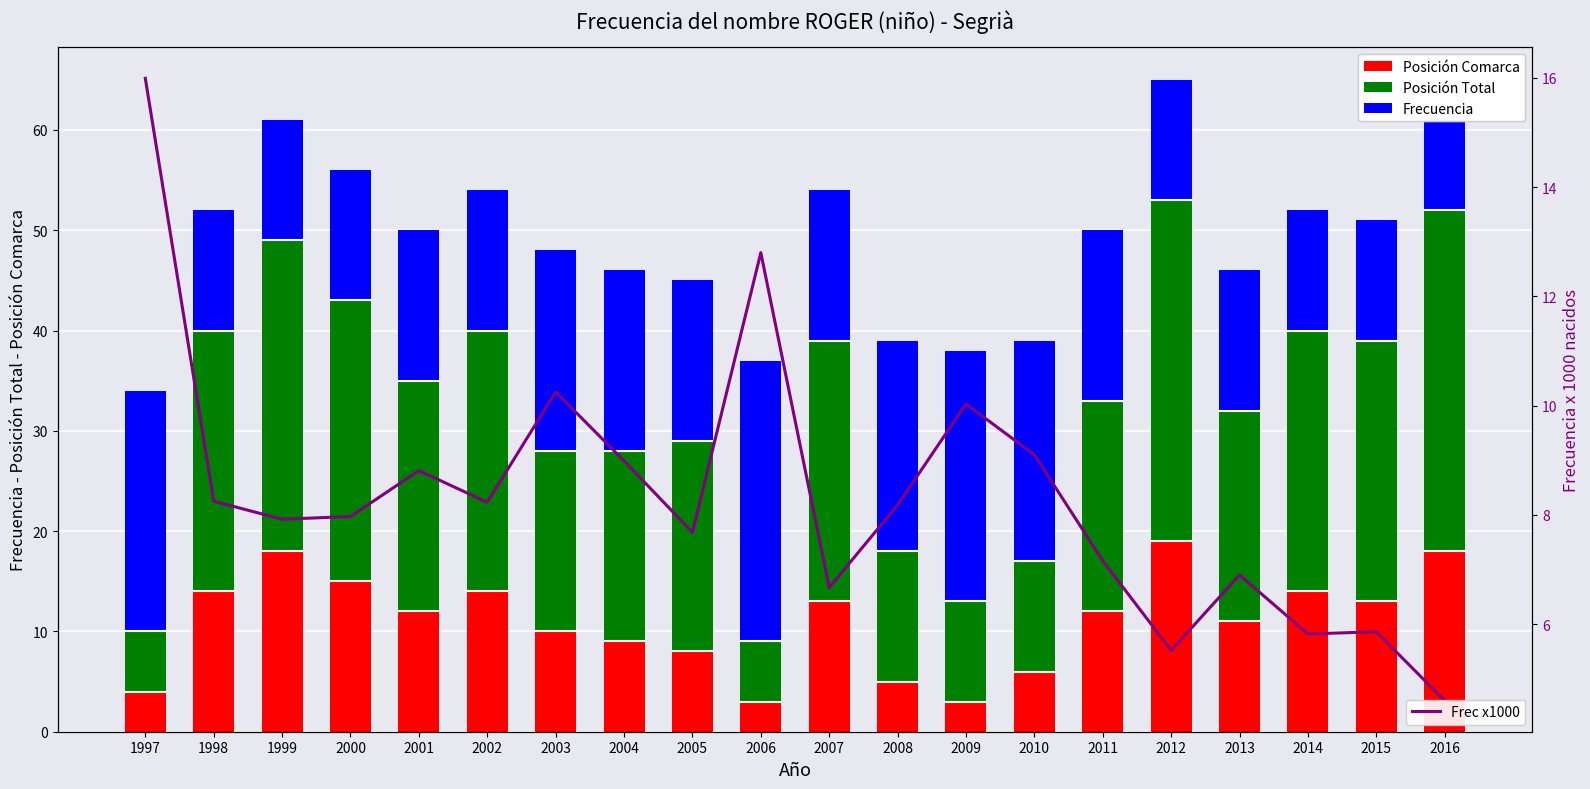

At how many categories does at least one series exceed 19?

19